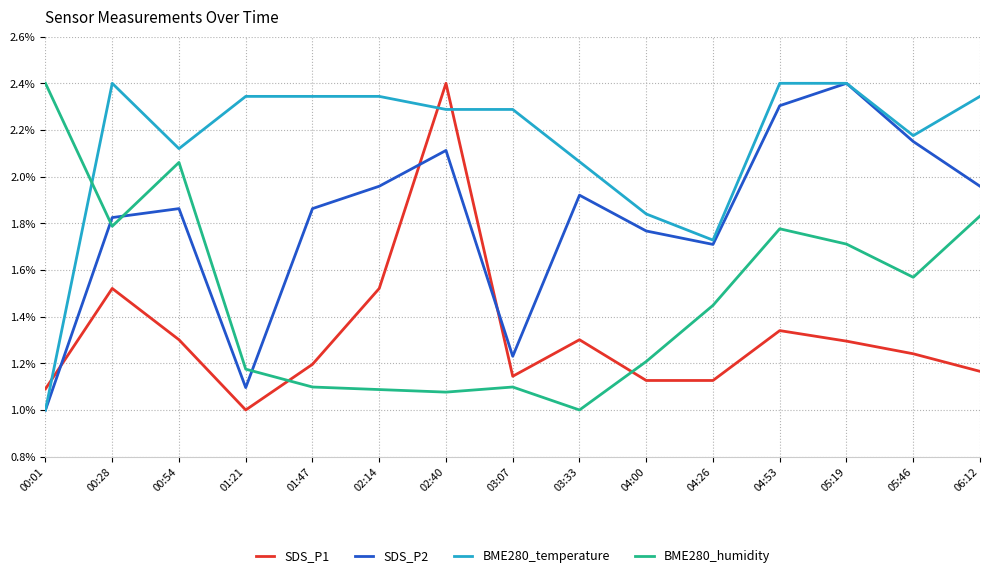

Which series changed the most between 03:07 and 05:46?

SDS_P2